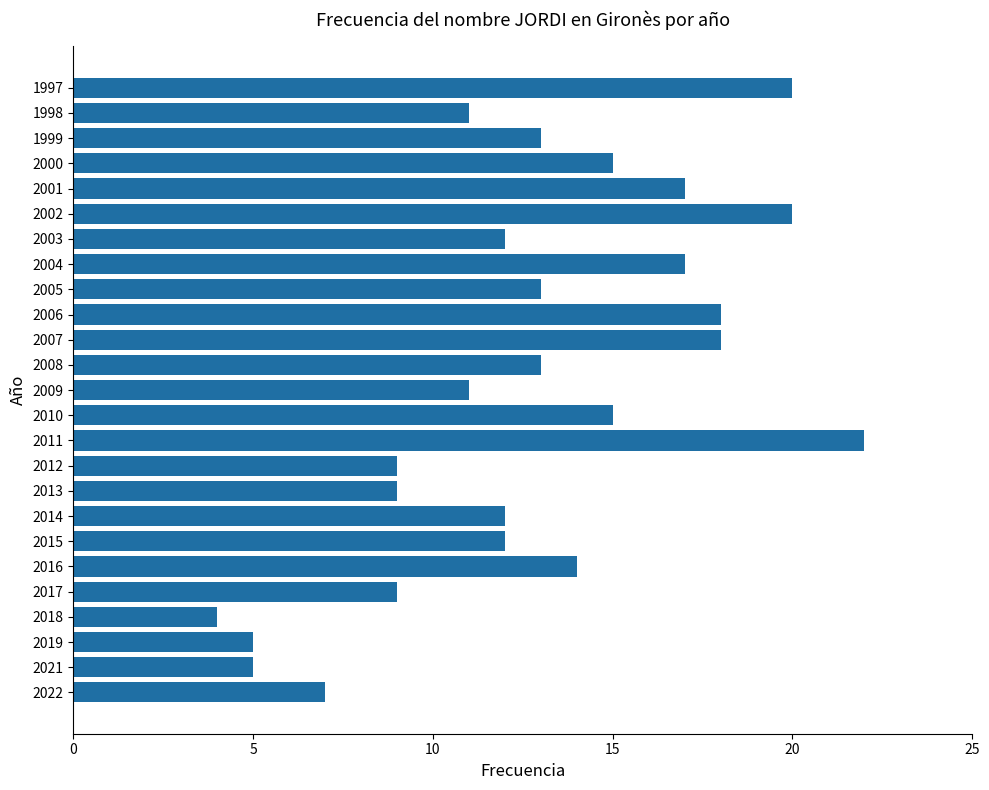

True or false: the data shows 13 at 2005.

True